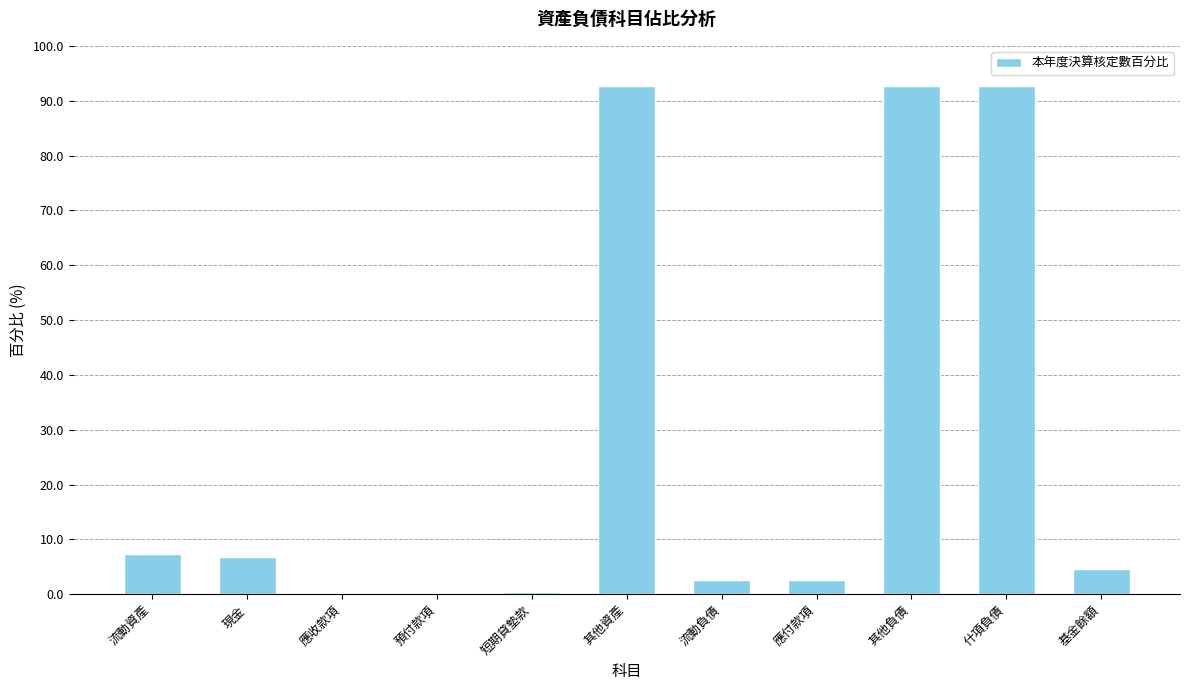

What is the change in value from 其他資產 to 應付款項?

-90.0